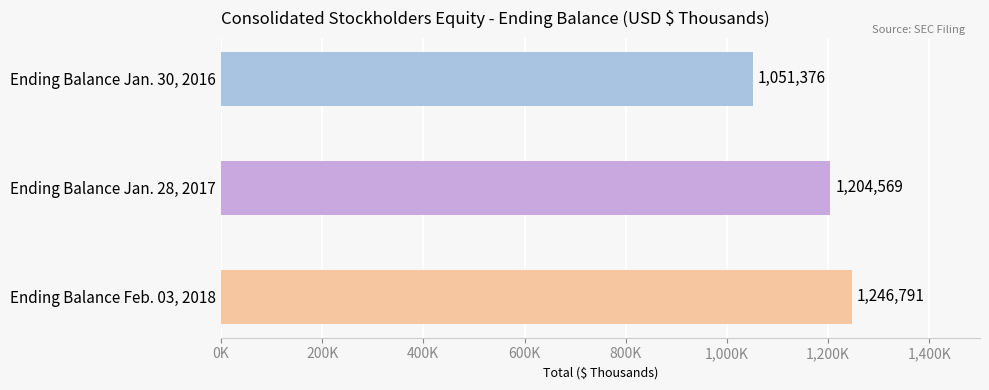

How many series are shown in this chart?

1